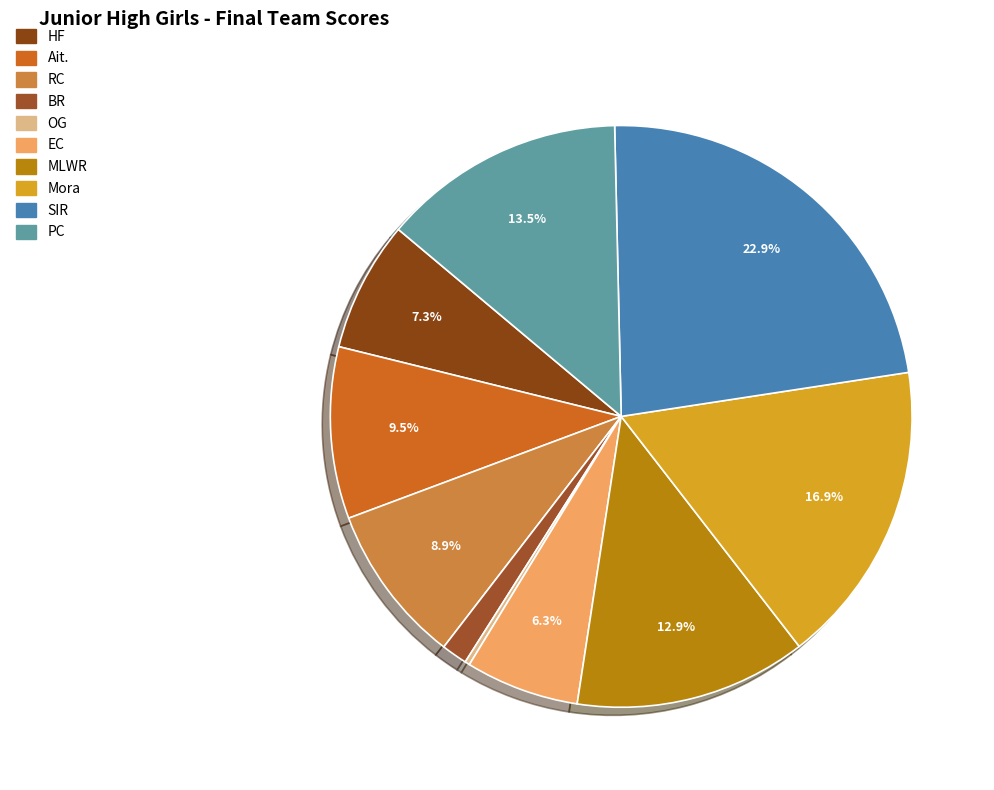

Count the number of slices in the pie.

10